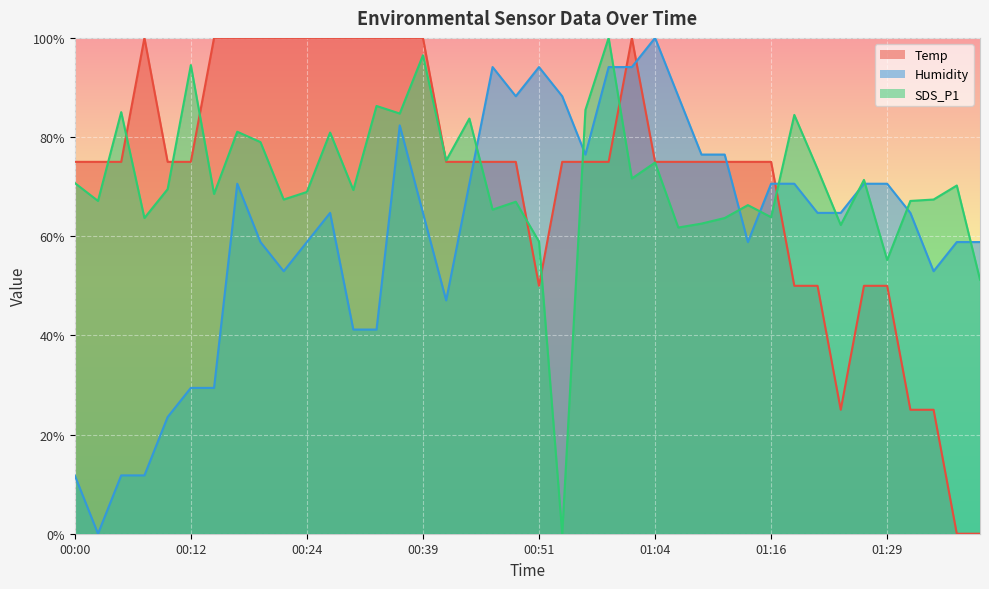

At which category is the sum across all series the highest?

00:59